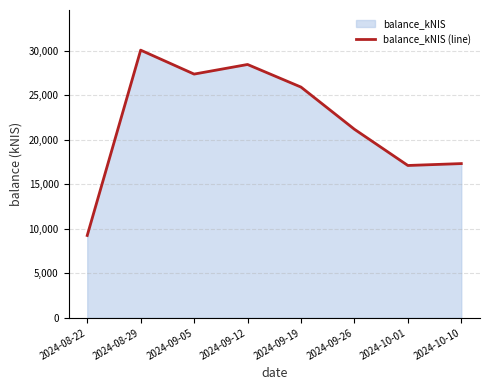

At which category does the chart reach its minimum across all series?

2024-08-22